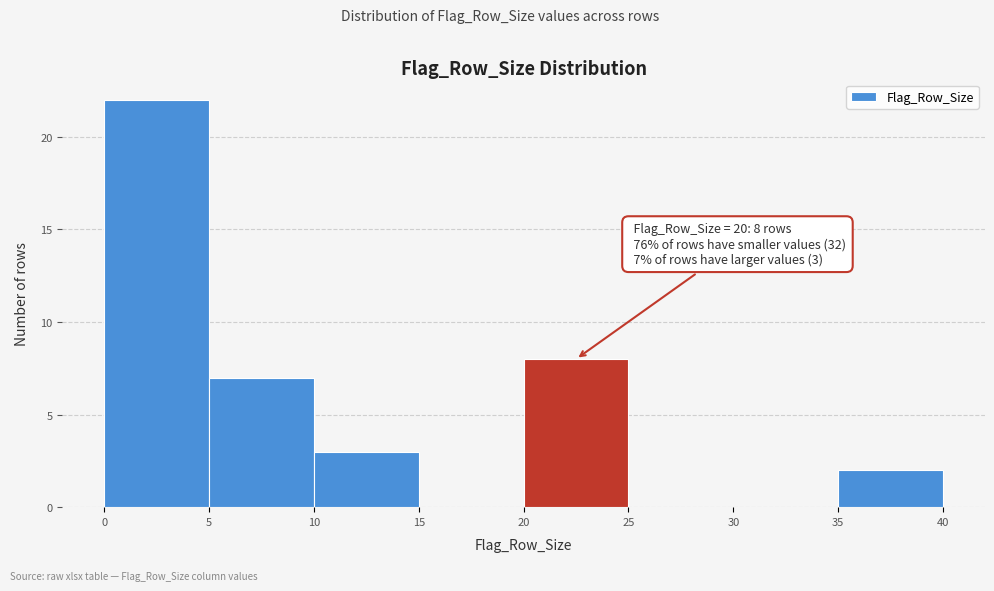

Over which range of the x-axis is the bar tallest?

0 to 5